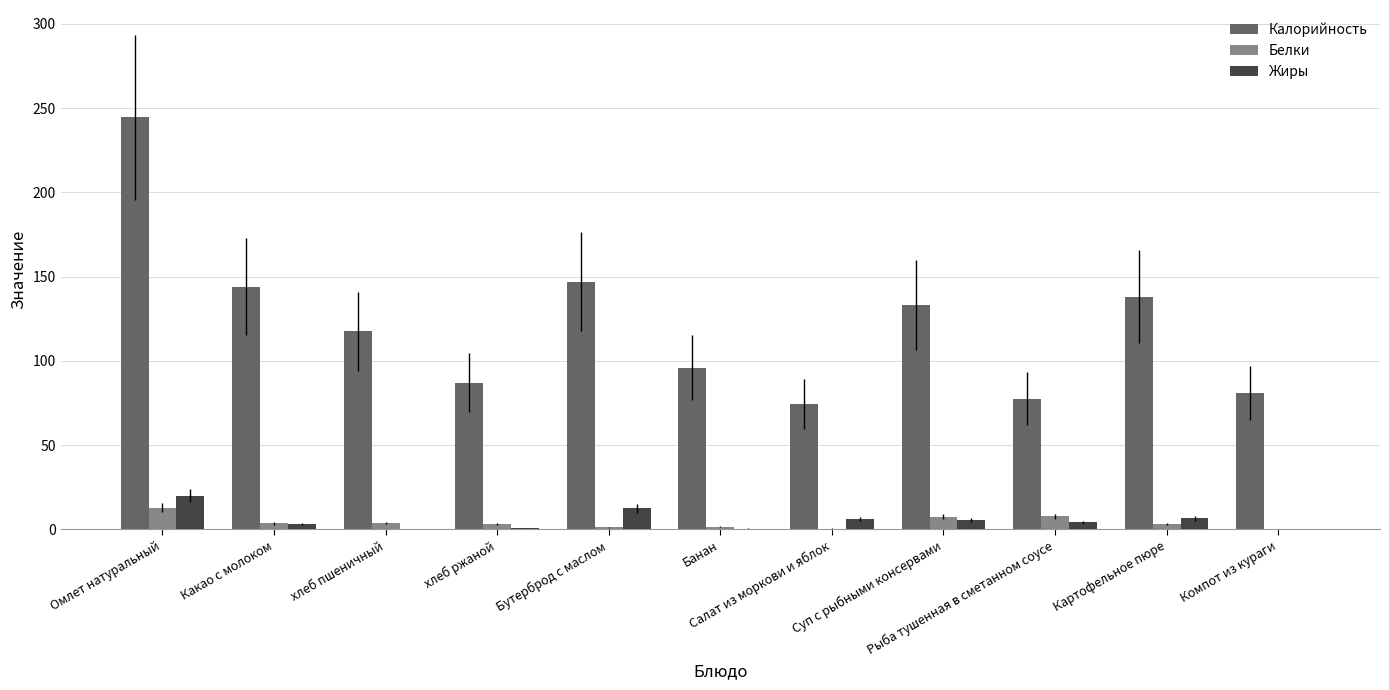

What is the sum of all Калорийность values?

1340.1